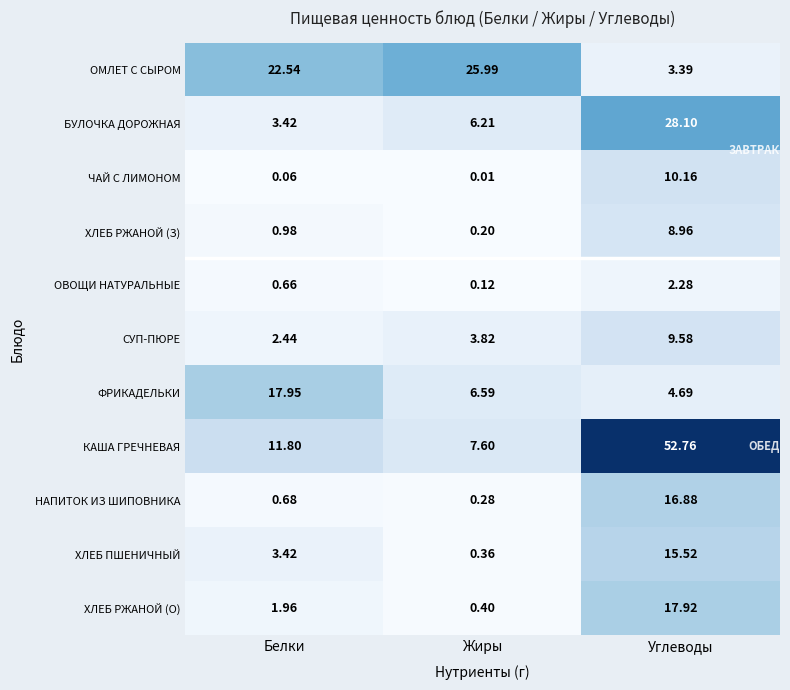

At which category is the sum across all series the highest?

Углеводы